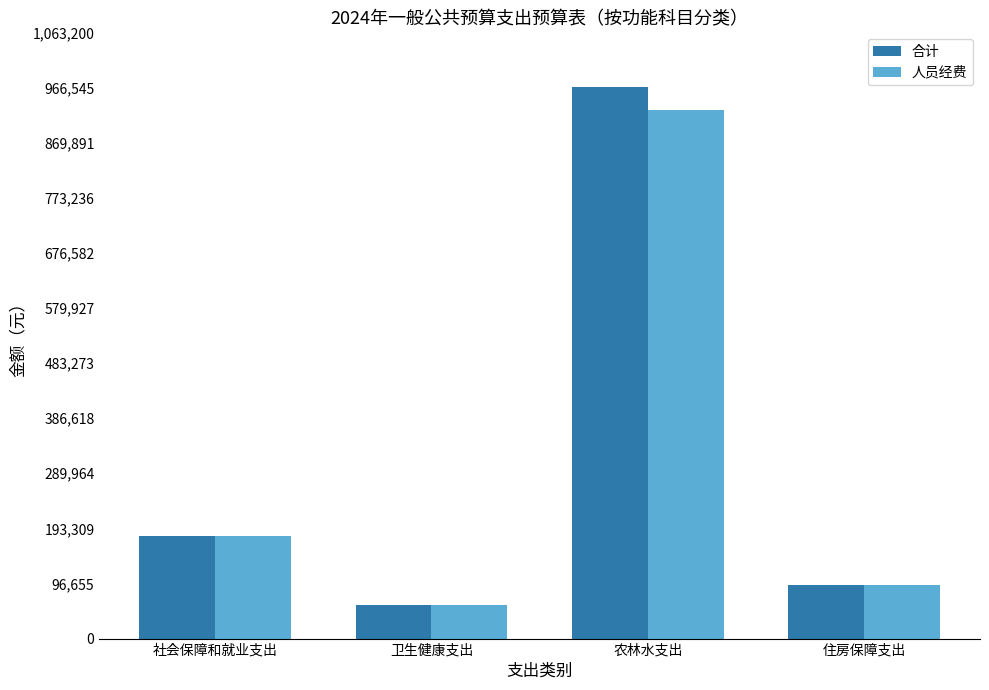

What position from the right is 住房保障支出?

1